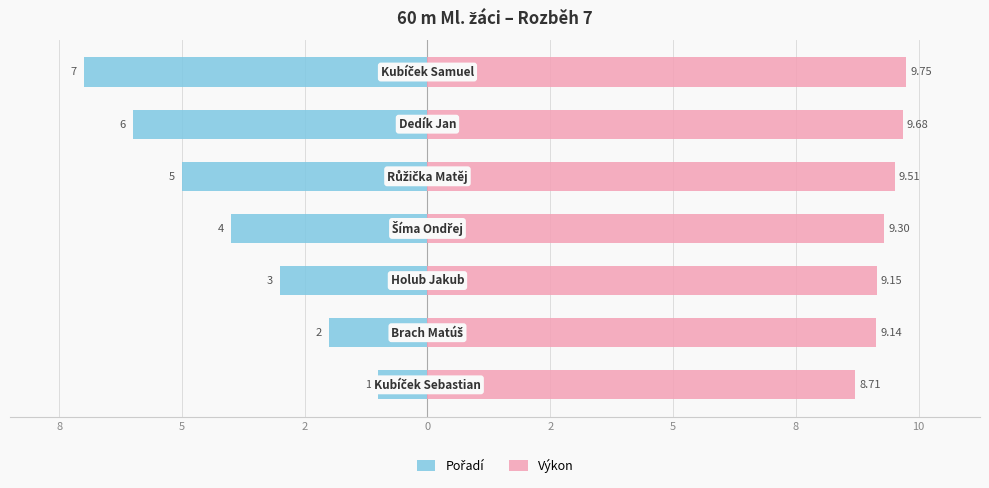

How many Výkon values are between 9 and 10?

6